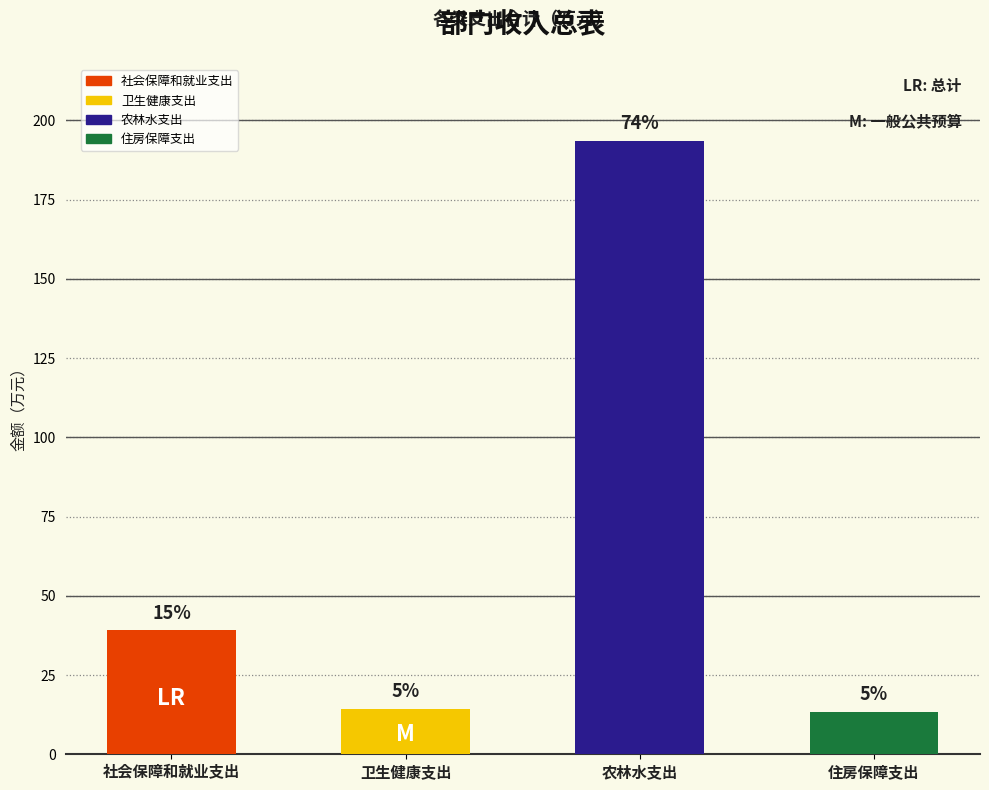

At which category is the sum across all series the highest?

农林水支出